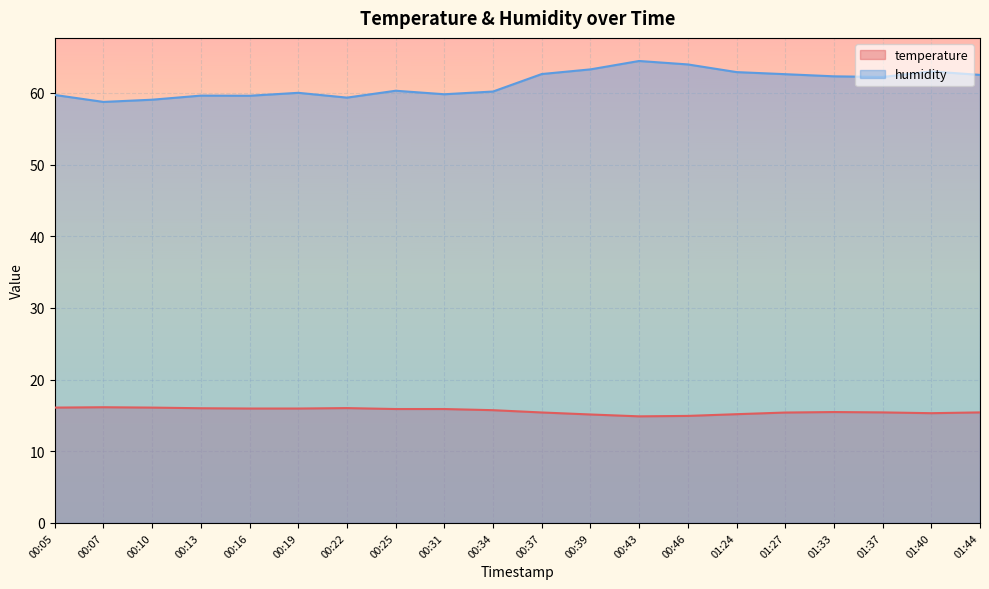

What is the spread (max minus min) of values at 00:13?

43.6